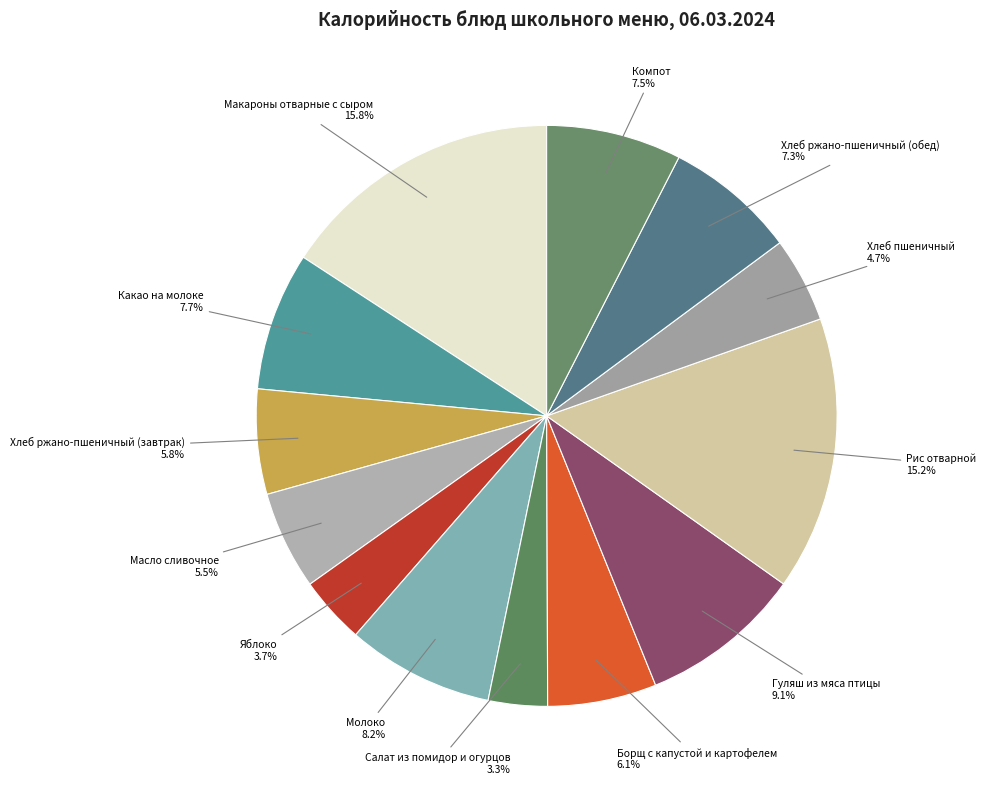

Which category has the biggest portion of the pie?

Макароны отварные с сыром